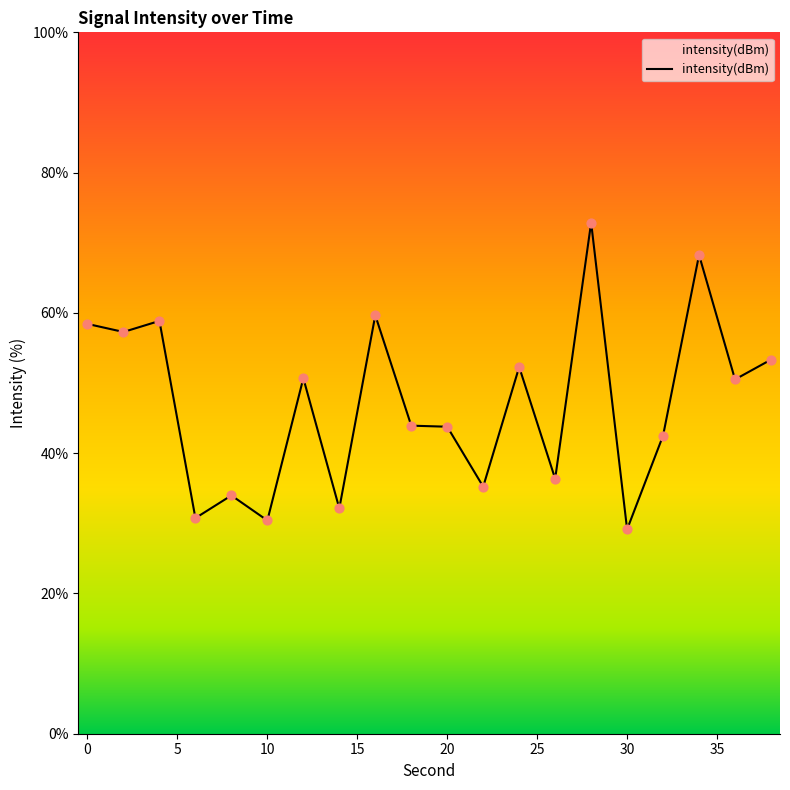

What is the difference between the maximum and minimum values?

43.7